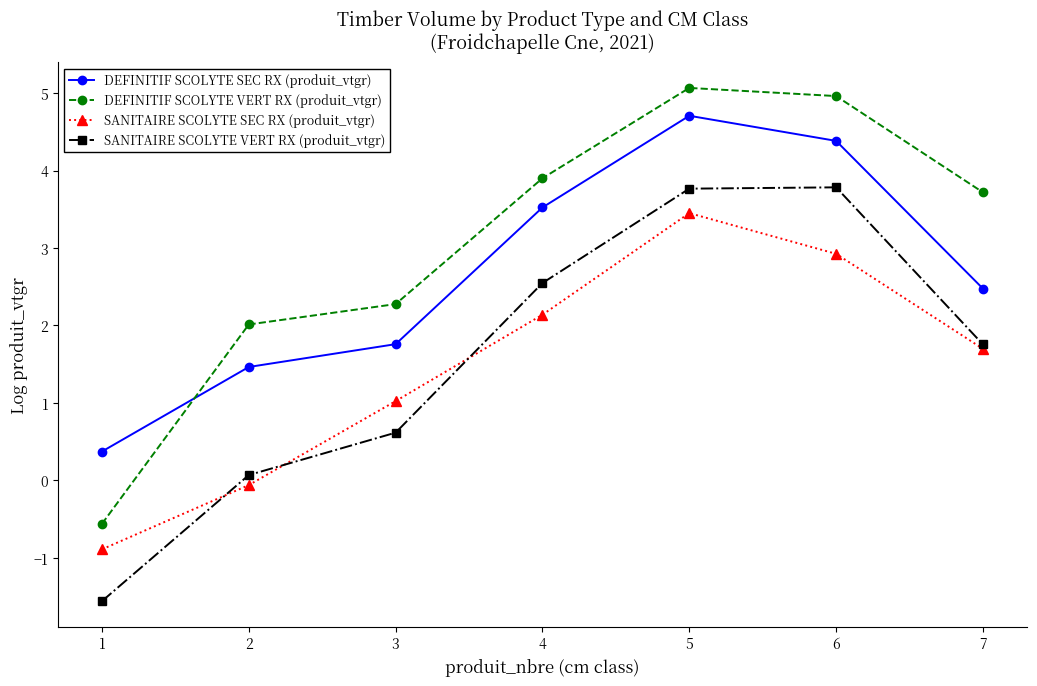

The value of DEFINITIF SCOLYTE SEC RX (produit_vtgr) at 5 is 4.7. True or false?

True